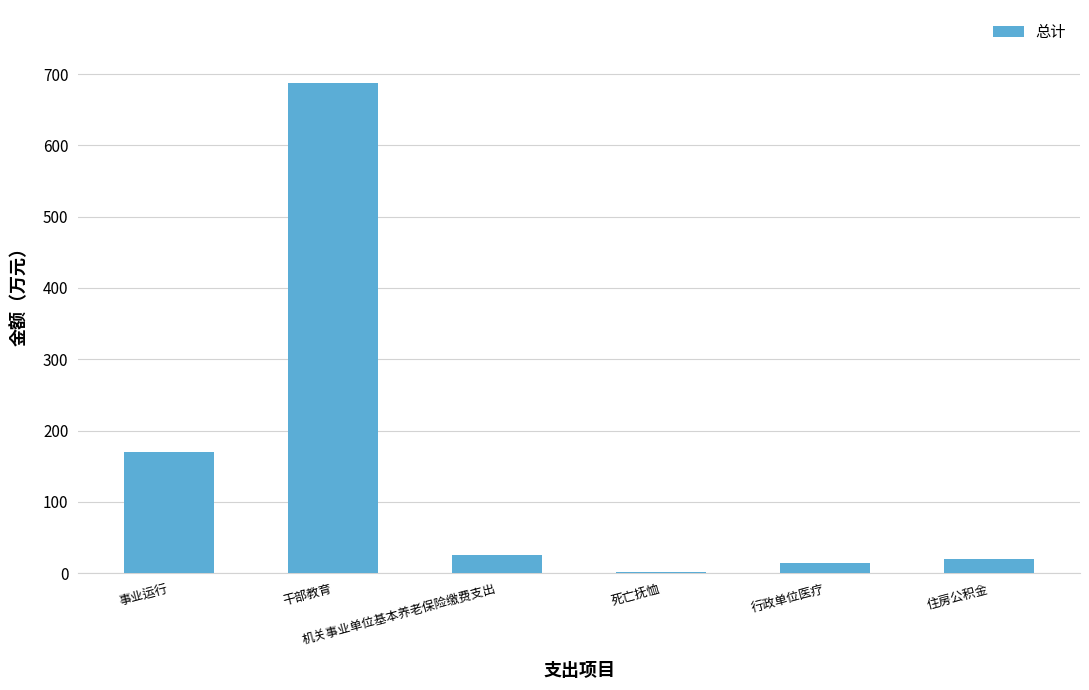

How many values exceed 25?

3